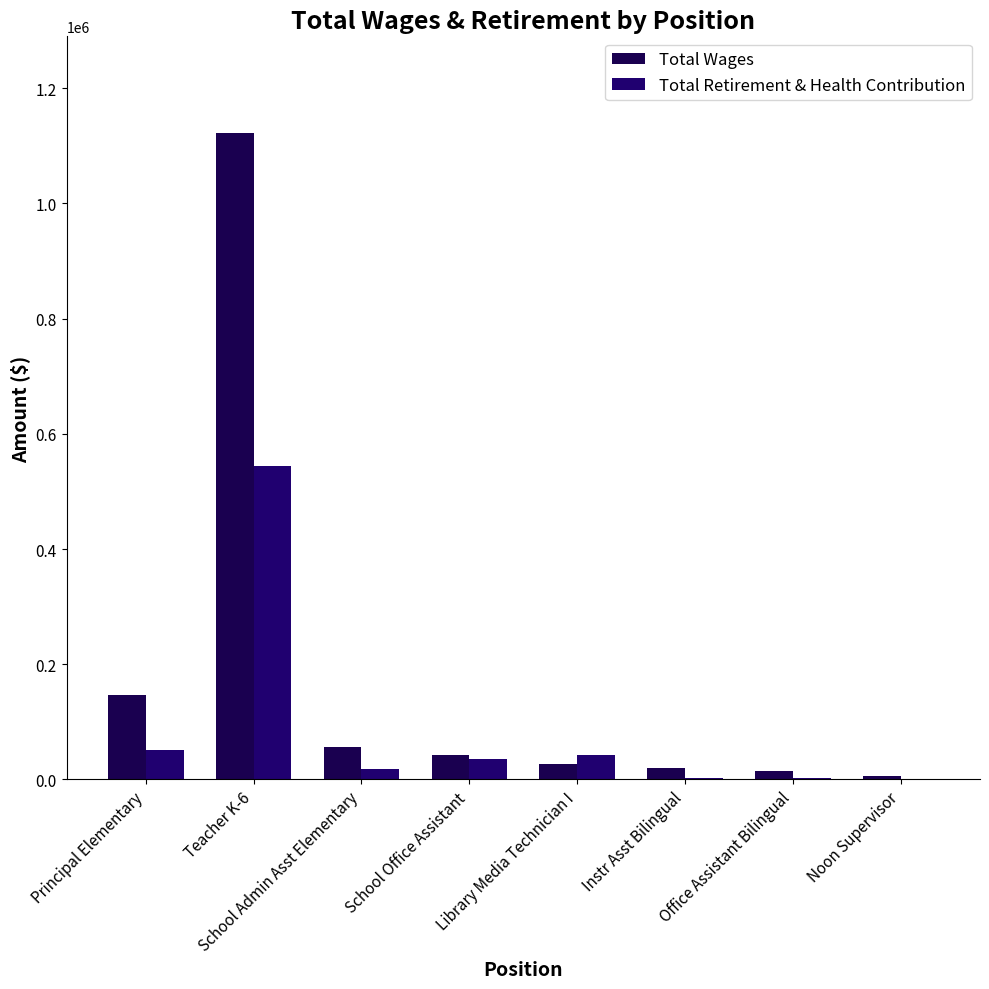

Are the bars grouped side by side (vs. stacked)?

Yes